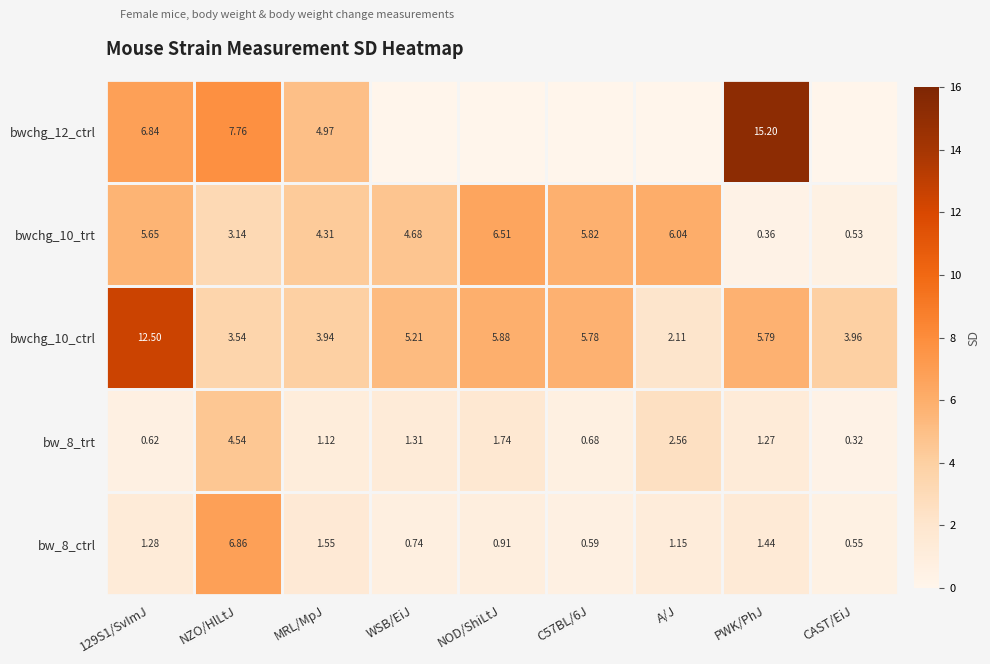

What is the difference between the maximum and second lowest values in the bwchg_10_ctrl series?

9.0